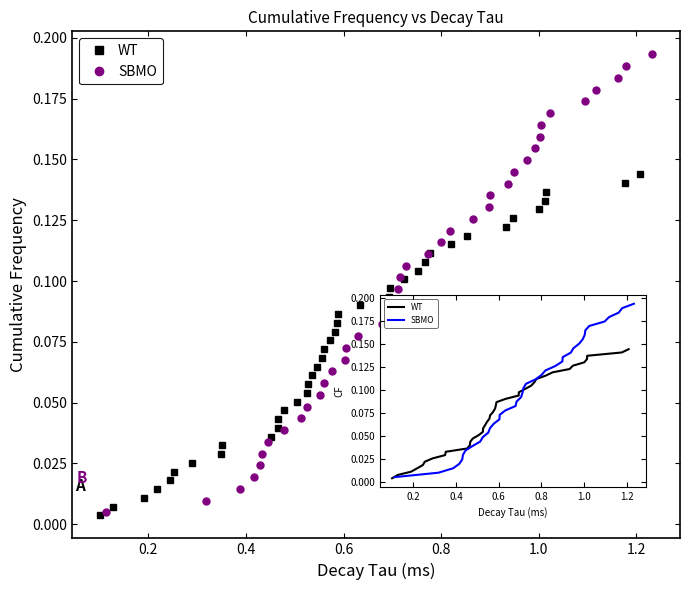

True or false: WT has a value of 0.0 at 24.

False